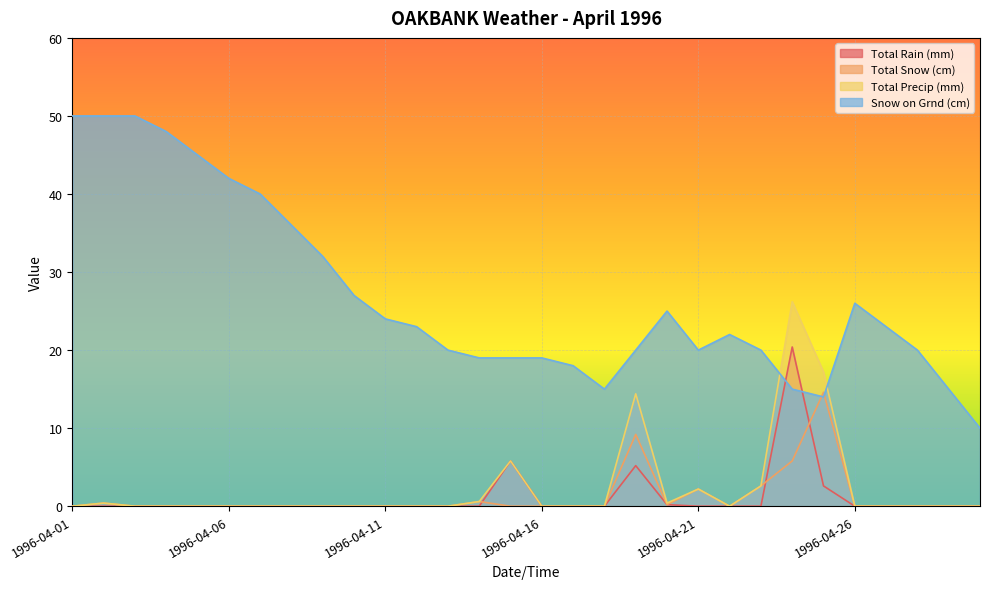

Does the chart display data point markers on the line(s)?

No